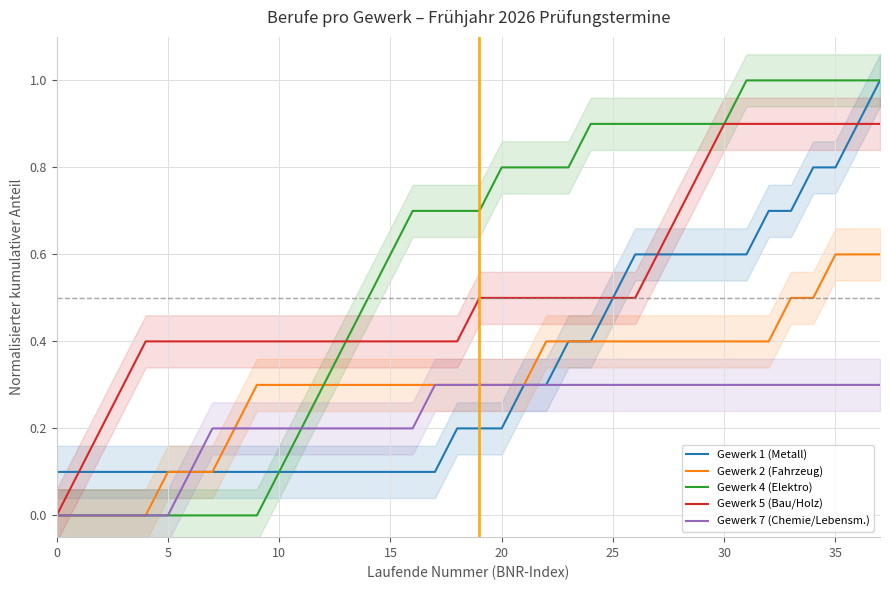

What is the difference between the maximum and minimum values in the Gewerk 2 (Fahrzeug) series?

0.6